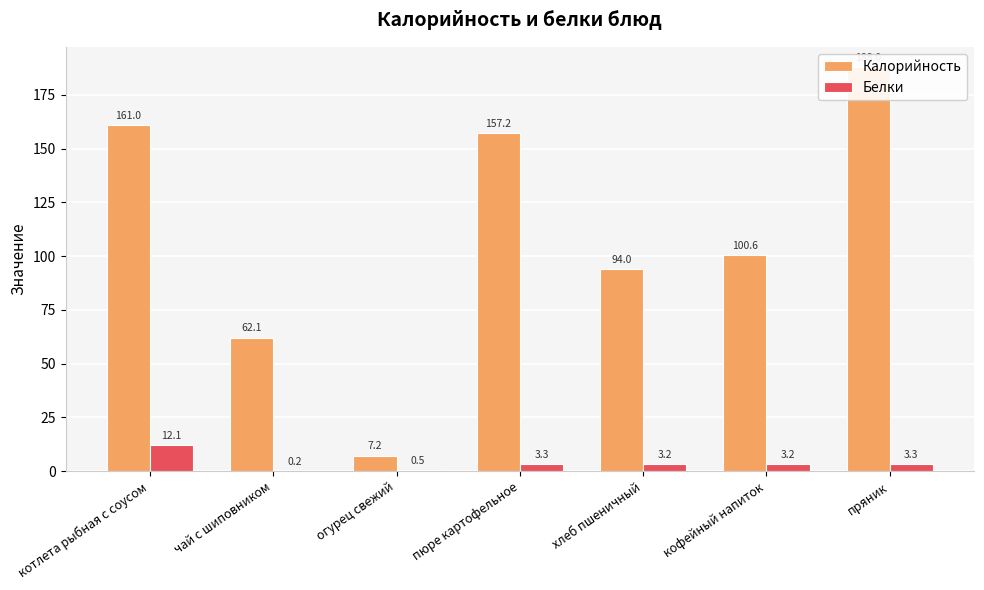

At which category is the sum across all series the highest?

пряник